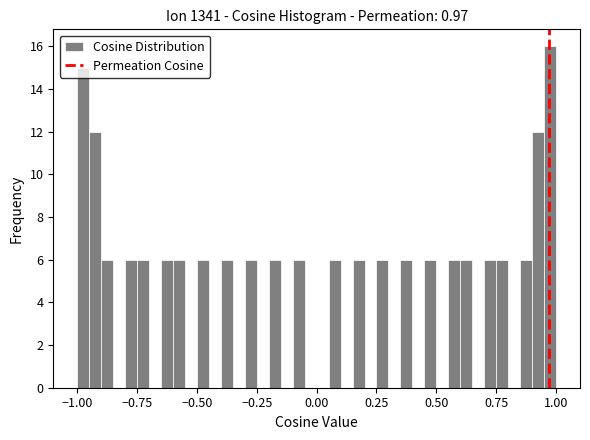

Read against the x-axis, roughly where is the centre of the tallest bar?

1.00